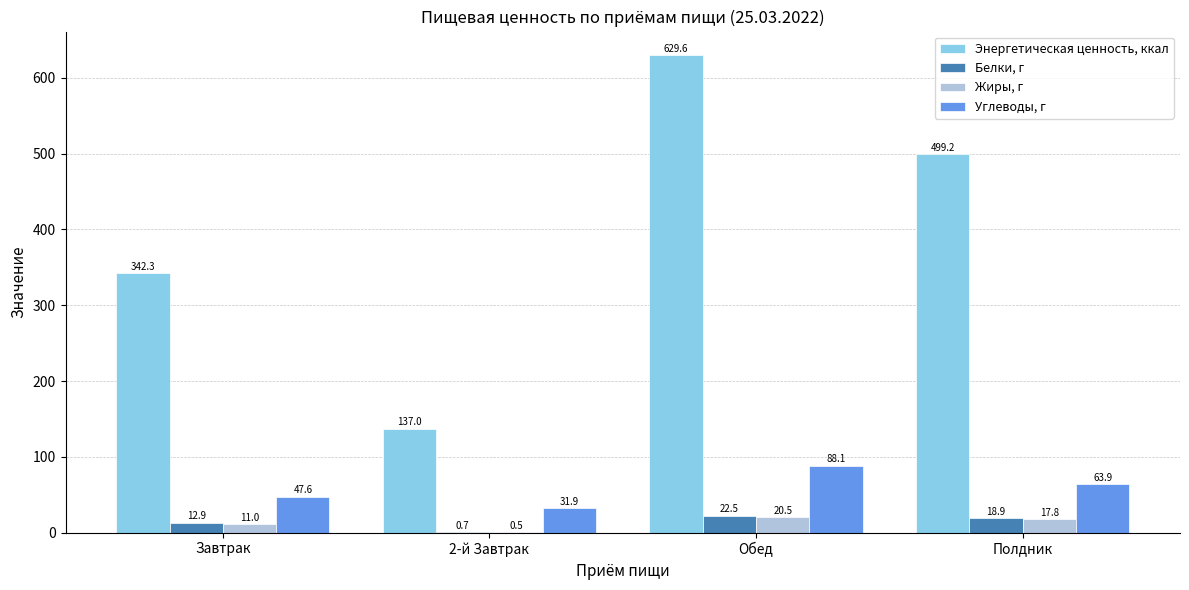

What is the maximum value for Белки, г?

22.5